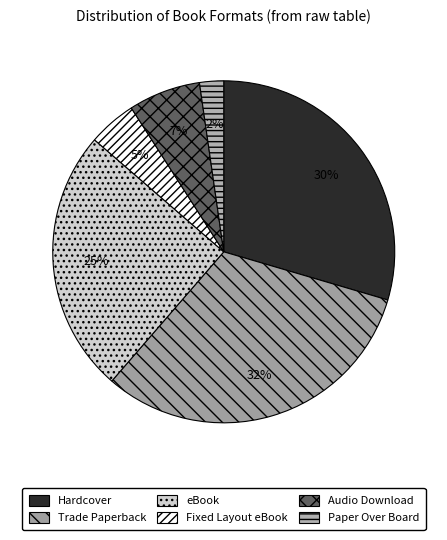

What is the smallest slice in the pie chart?

Paper Over Board